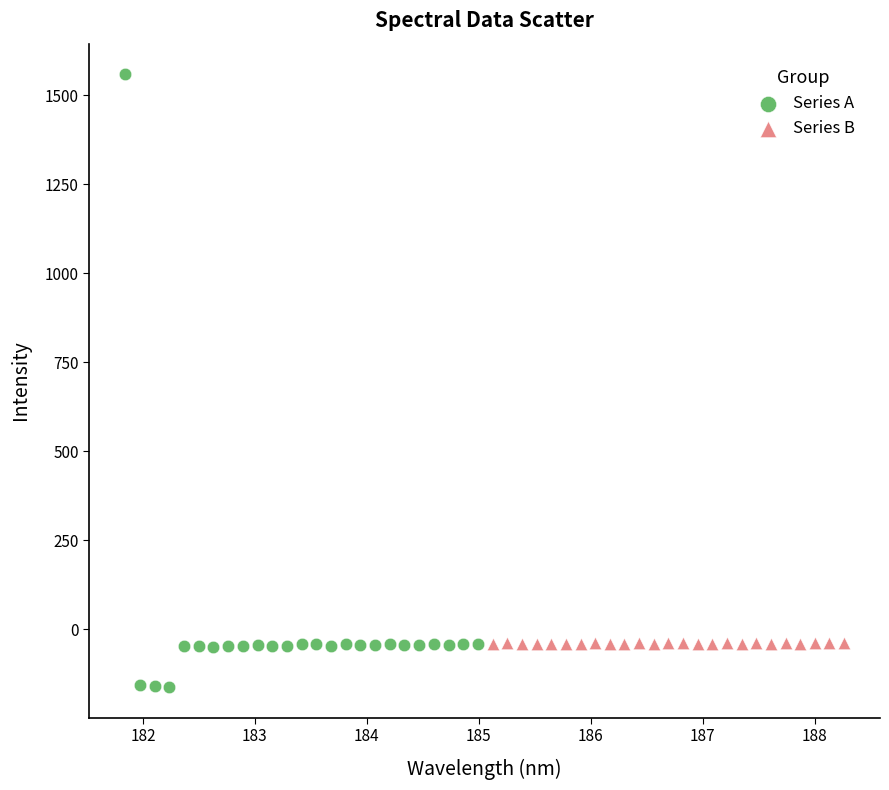

Which series reaches the minimum Y coordinate?

Series A